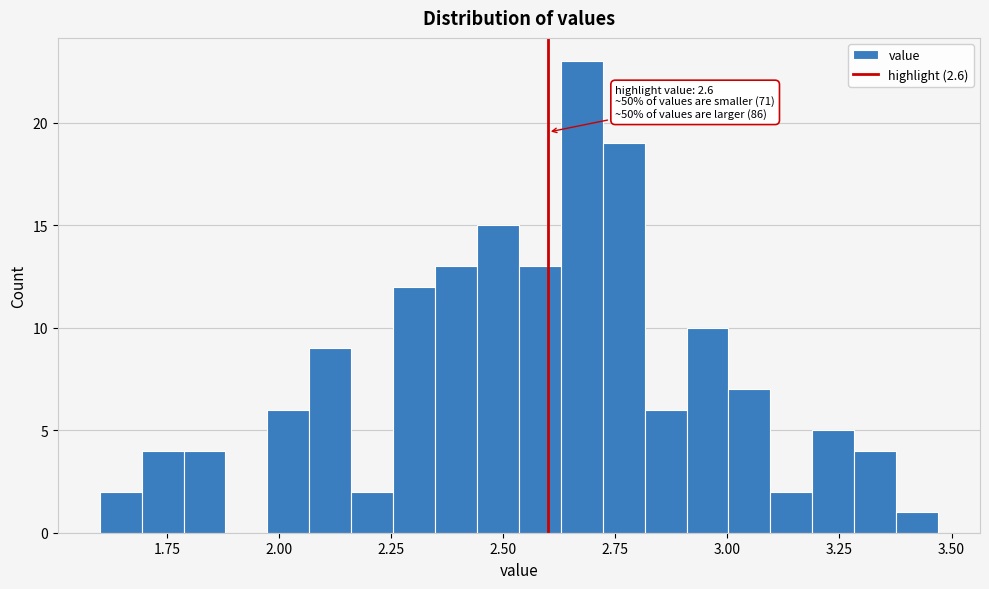

Around what value on the x-axis is the tallest bar? Give the approximate position of its centre, as read against the axis.

2.70